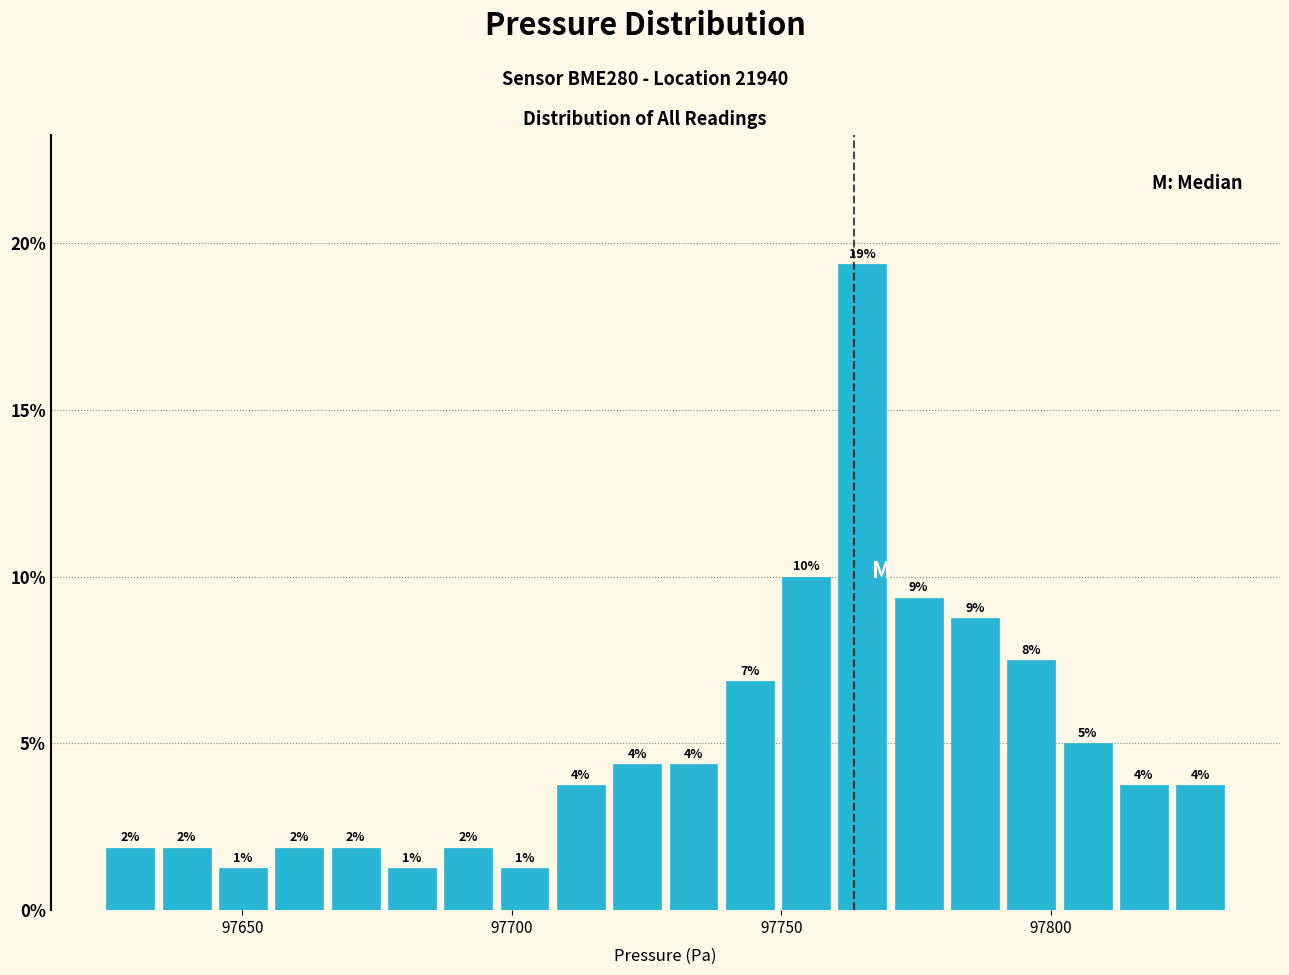

Read against the x-axis, roughly where is the centre of the tallest bar?

97765